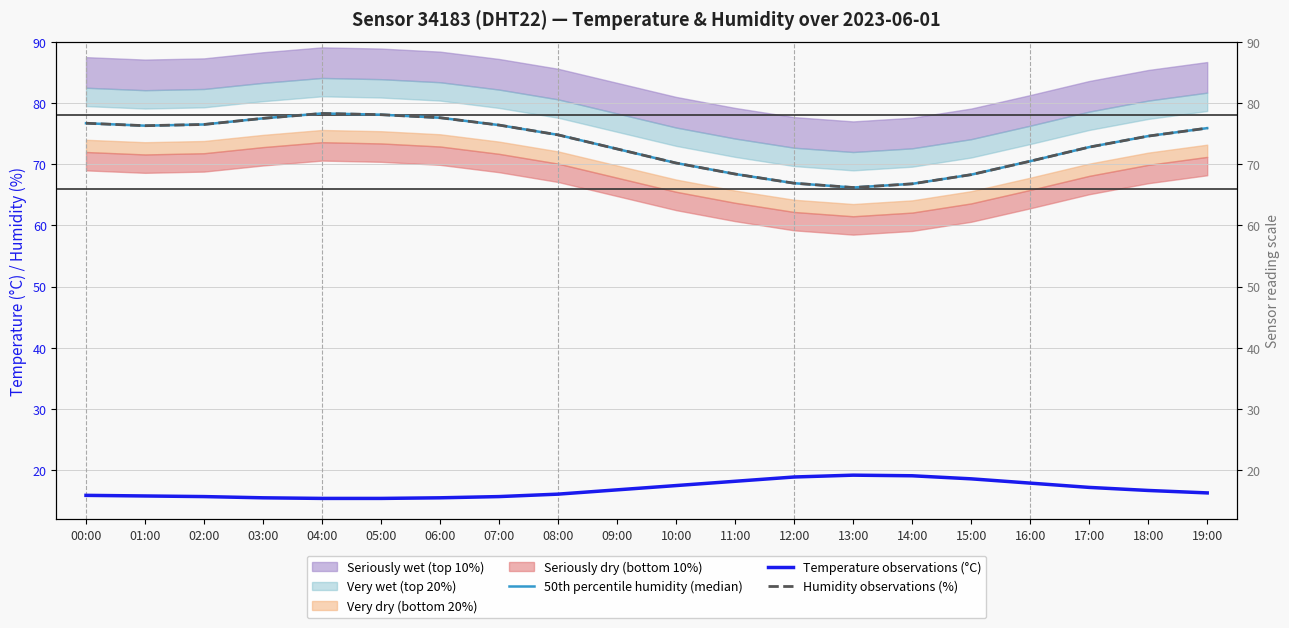

What position from the right is 06:00?

14